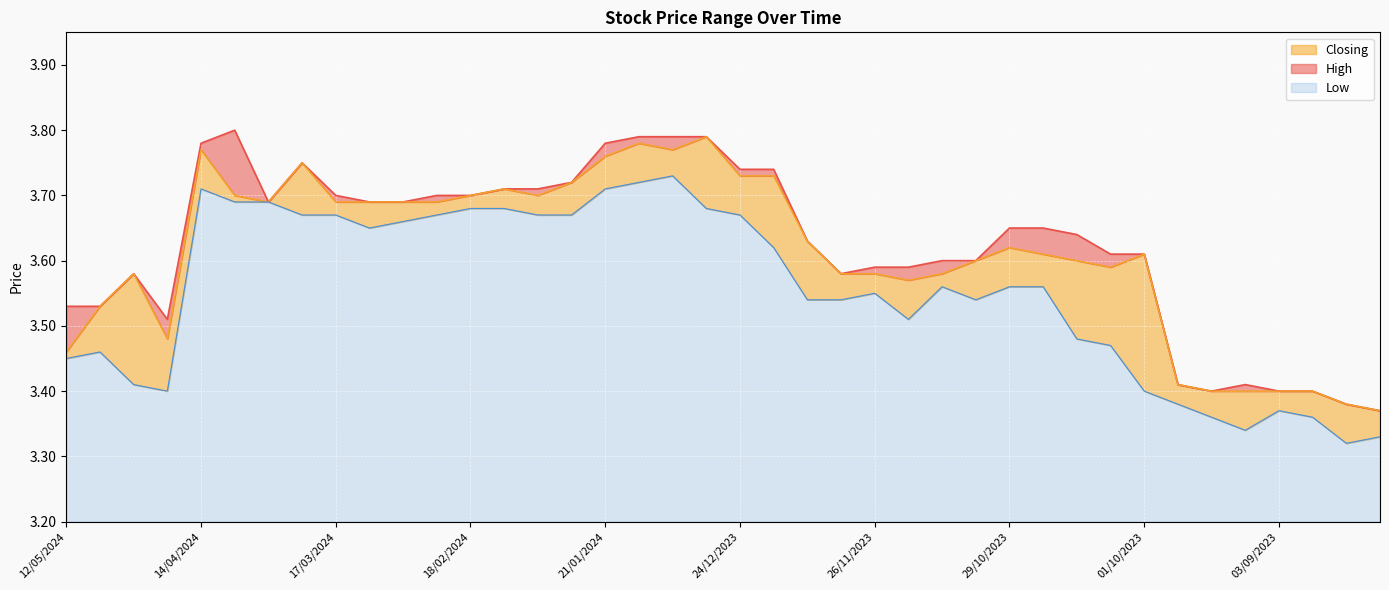

At which category does Low reach its first local peak?

05/05/2024